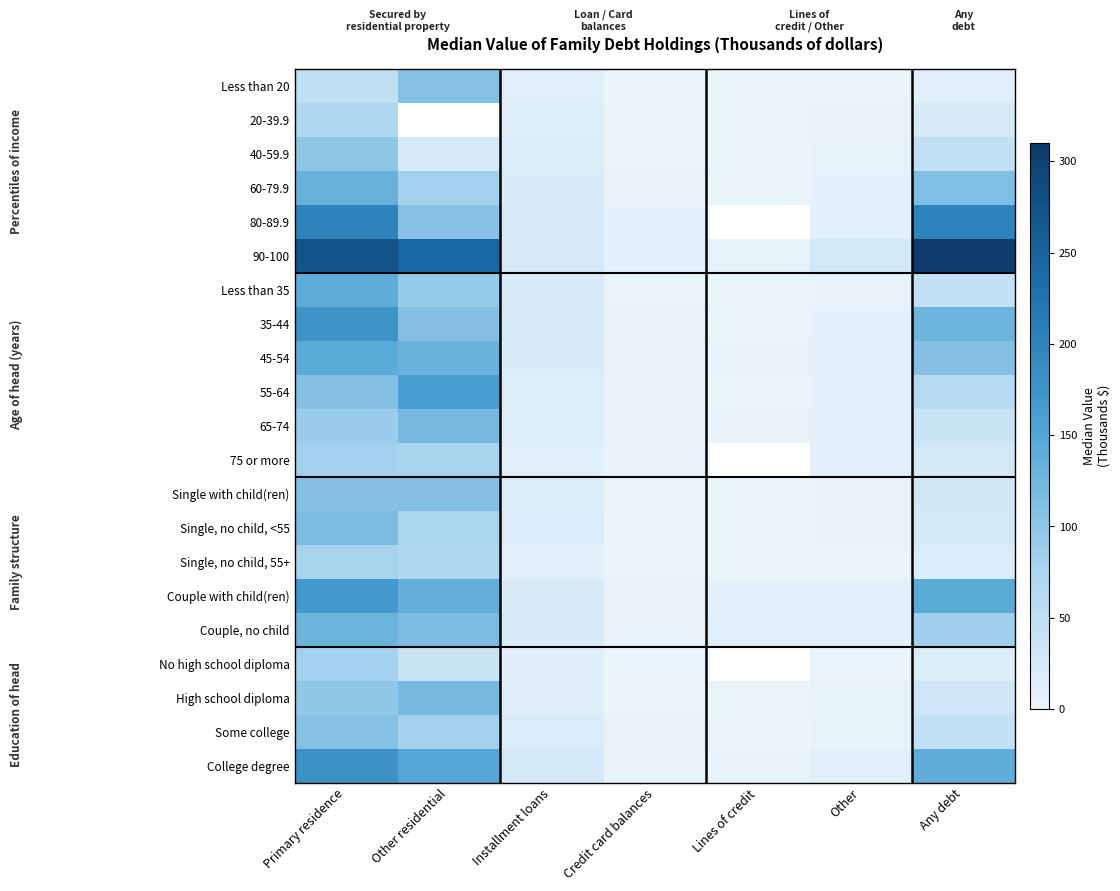

What value does the 65-74 series have at Credit card balances?

2.9